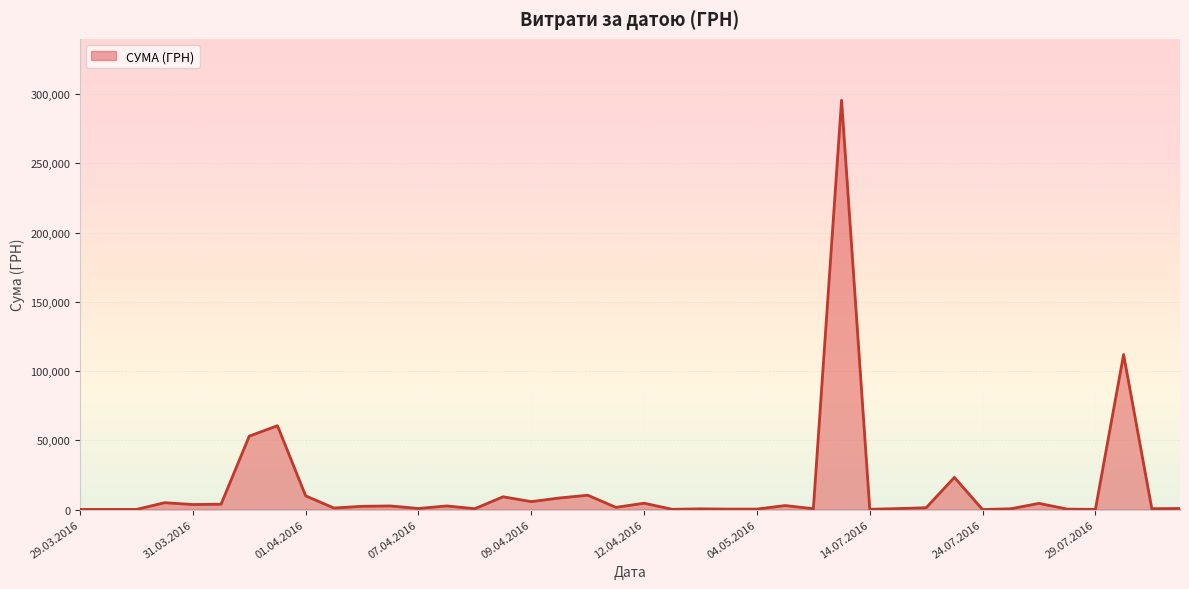

What is the difference between the maximum and minimum values?

295627.4